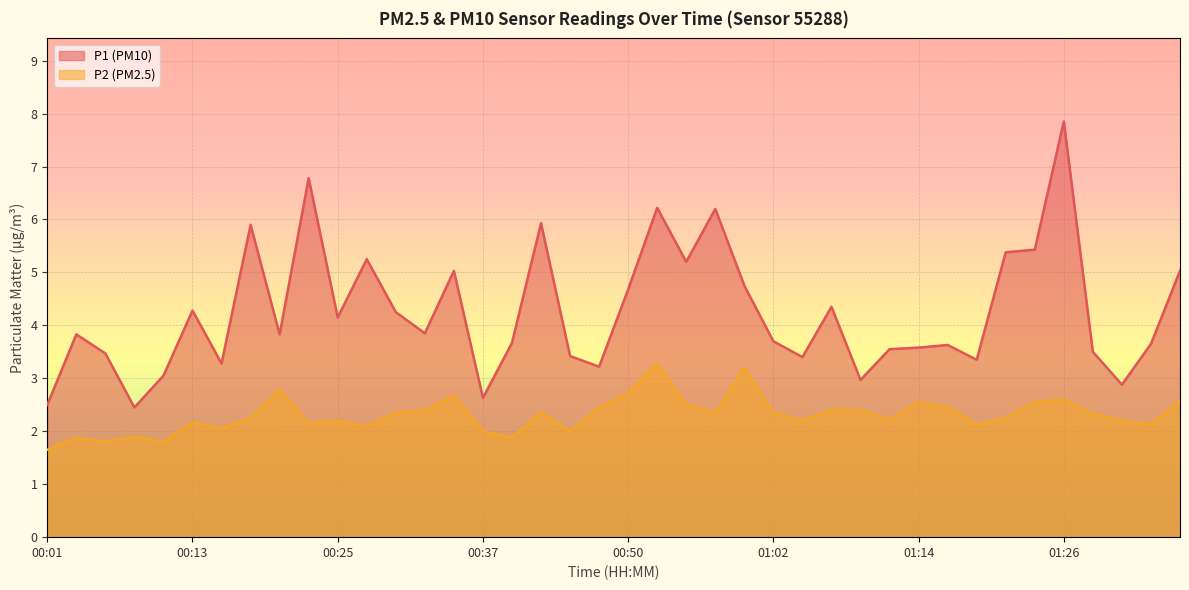

Reading left to right, extract all data points from this chart.

P1: 00:01=2.5	00:03=3.8	00:06=3.5	00:08=2.5	00:10=3.0	00:13=4.3	00:15=3.3	00:18=5.9	00:20=3.8	00:23=6.8	00:25=4.2	00:28=5.2	00:30=4.2	00:33=3.9	00:35=5.0	00:37=2.6	00:40=3.7	00:42=5.9	00:45=3.4	00:47=3.2	00:50=4.7	00:52=6.2	00:55=5.2	00:57=6.2	00:59=4.8	01:02=3.7	01:04=3.4	01:07=4.3	01:09=3.0	01:12=3.5	01:14=3.6	01:16=3.6	01:19=3.4	01:21=5.4	01:24=5.4	01:26=7.8	01:29=3.5	01:31=2.9	01:34=3.6	01:36=5.0
P2: 00:01=1.6	00:03=1.9	00:06=1.8	00:08=1.9	00:10=1.8	00:13=2.2	00:15=2.0	00:18=2.2	00:20=2.8	00:23=2.1	00:25=2.2	00:28=2.1	00:30=2.4	00:33=2.4	00:35=2.7	00:37=2.0	00:40=1.9	00:42=2.4	00:45=2.0	00:47=2.5	00:50=2.7	00:52=3.3	00:55=2.5	00:57=2.4	00:59=3.2	01:02=2.4	01:04=2.2	01:07=2.4	01:09=2.4	01:12=2.2	01:14=2.5	01:16=2.5	01:19=2.1	01:21=2.2	01:24=2.5	01:26=2.6	01:29=2.3	01:31=2.2	01:34=2.1	01:36=2.6